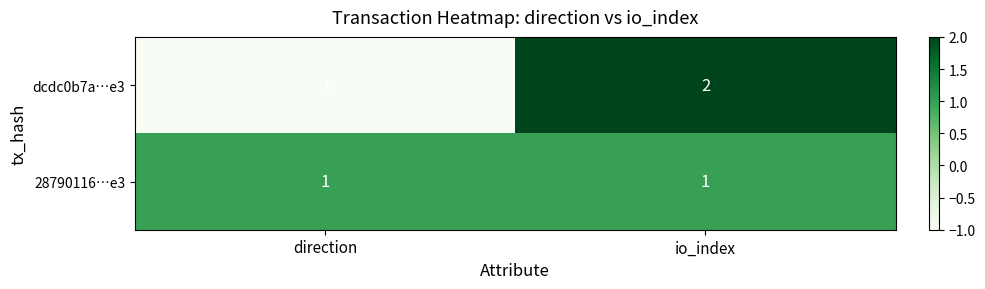

At which category is the sum across all series the highest?

io_index